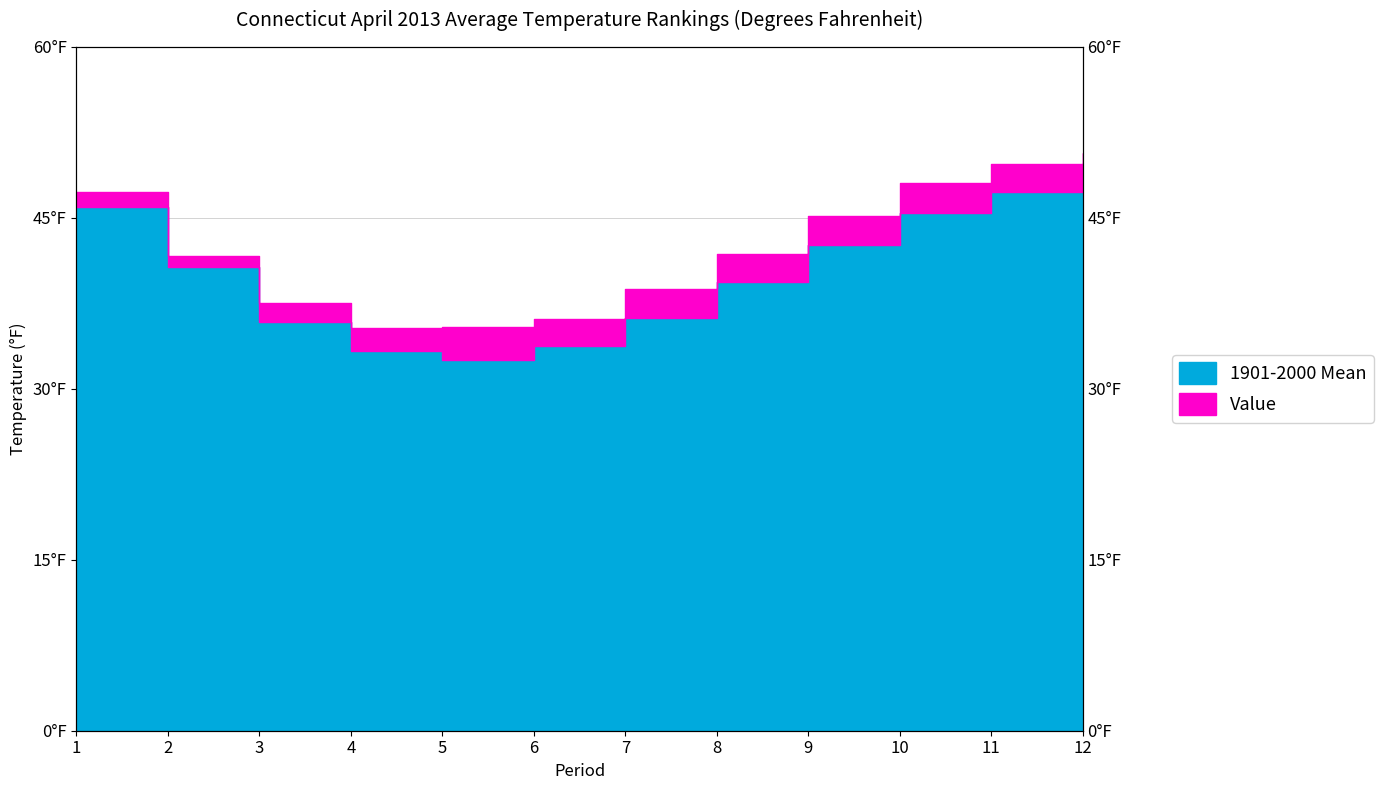

Reading left to right, what are all the values shown in this chart?

Value: 47.3	41.7	37.5	35.3	35.4	36.1	38.8	41.8	45.2	48.1	49.7	50.7
1901-2000 Mean: 46.0	40.7	35.9	33.3	32.5	33.8	36.2	39.4	42.6	45.4	47.3	48.1